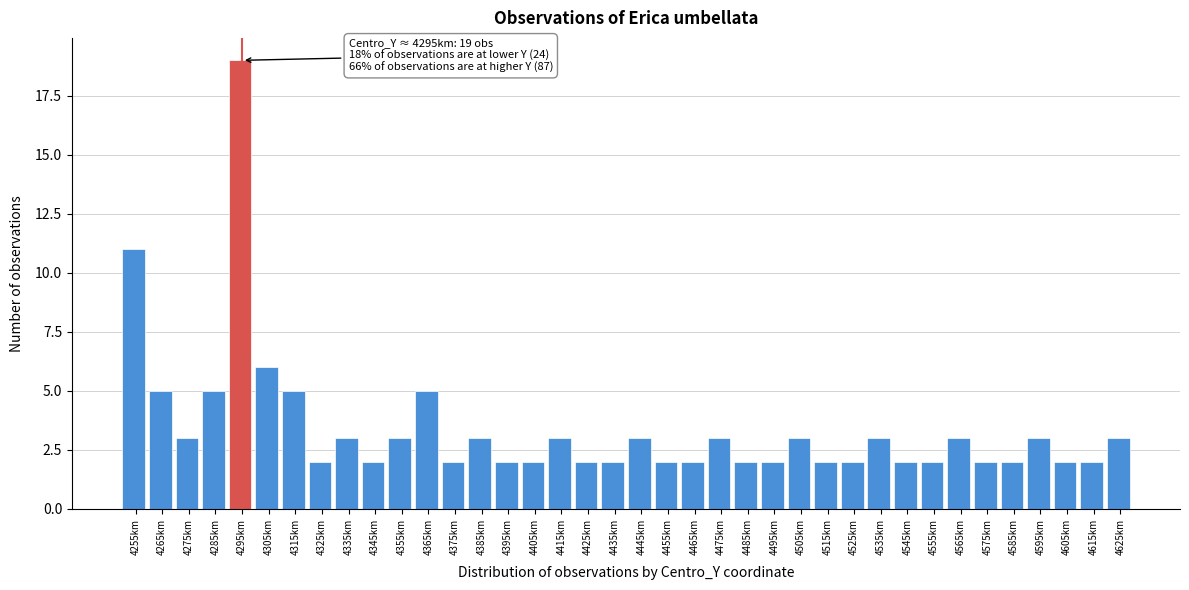

The value at 4325km is 2. True or false?

True